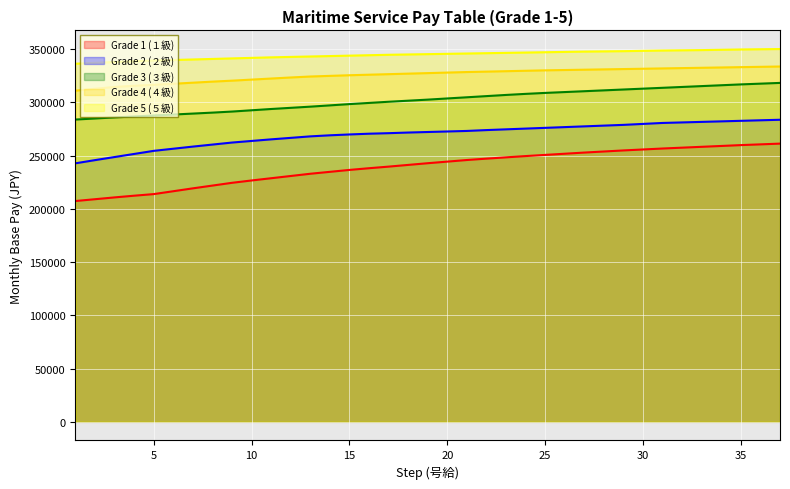

Which has a higher value, 33 or 10?

33